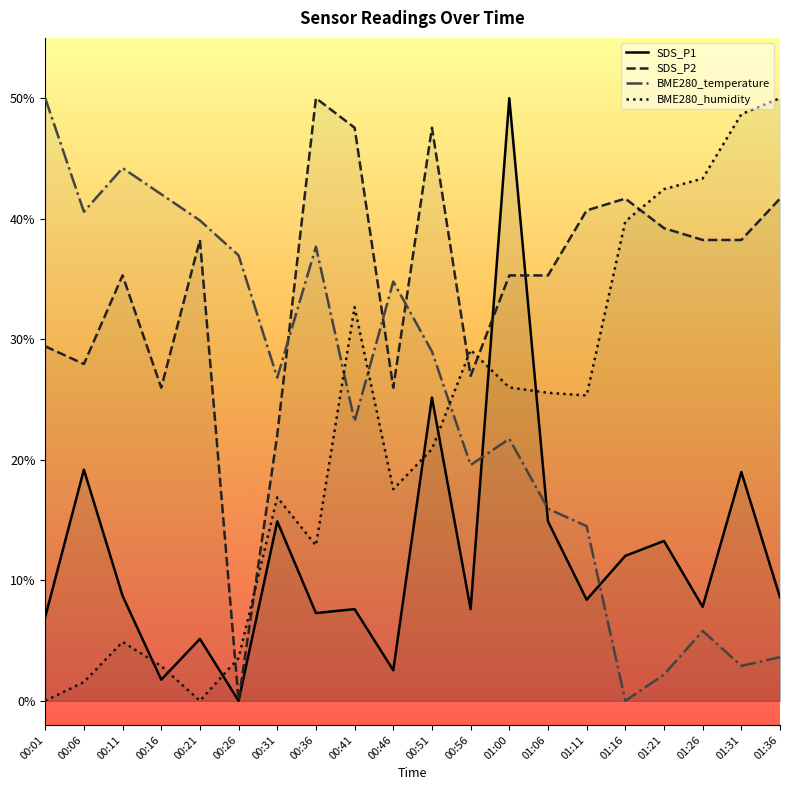

Reading right to left, what are all the values shown in this chart?

SDS_P1: 8.6	19.0	7.8	13.3	12.0	8.4	14.9	50.0	7.6	25.2	2.5	7.6	7.3	14.9	0.0	5.1	1.8	8.7	19.2	7.0
SDS_P2: 41.7	38.2	38.2	39.2	41.7	40.7	35.3	35.3	27.0	47.5	26.0	47.5	50.0	22.1	0.0	38.2	26.0	35.3	27.9	29.4
BME280_temperature: 3.6	2.9	5.8	2.2	0.0	14.5	15.9	21.7	19.6	29.0	34.8	23.2	37.7	26.8	37.0	39.9	42.0	44.2	40.6	50.0
BME280_humidity: 50.0	48.7	43.3	42.4	39.8	25.3	25.6	26.0	29.1	20.9	17.6	32.7	12.9	16.9	3.6	0.0	2.9	4.9	1.6	0.0